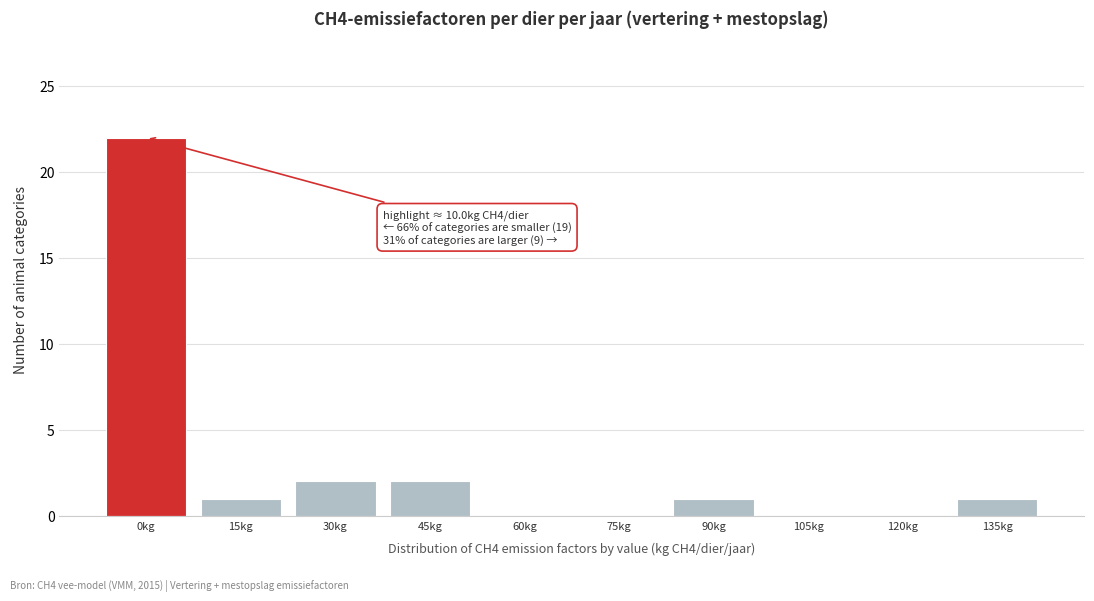

Reading left to right, what are all the values shown in this chart?

0kg=22	15kg=1	30kg=2	45kg=2	60kg=0	75kg=0	90kg=1	105kg=0	120kg=0	135kg=1